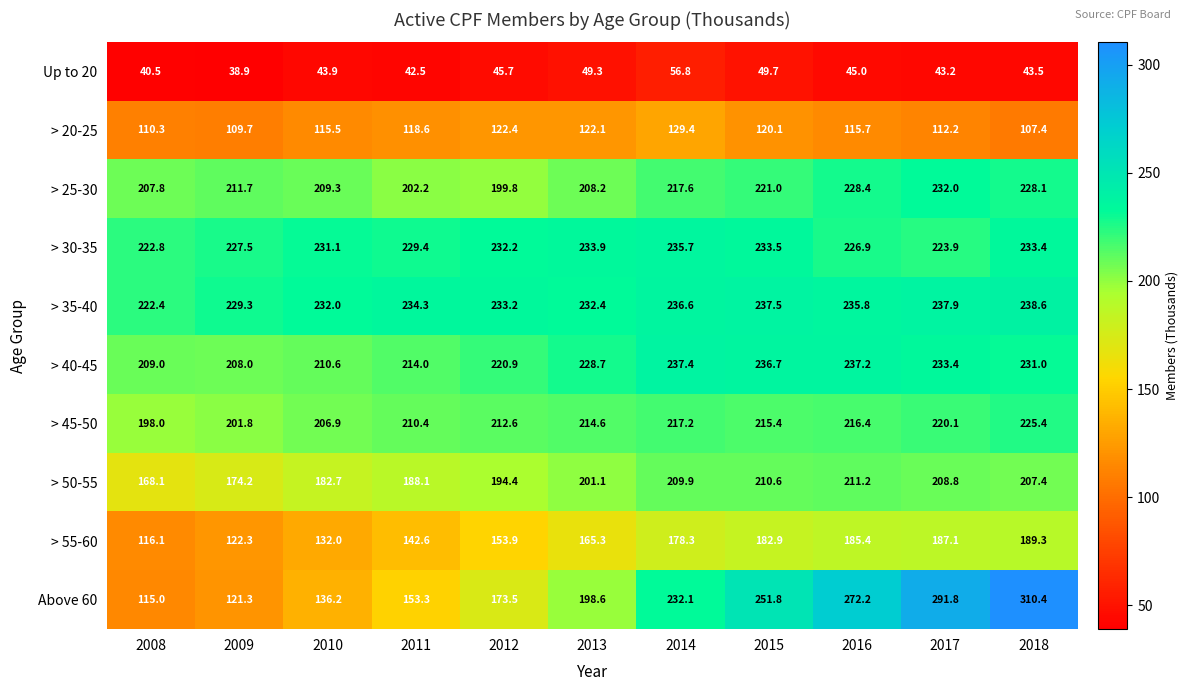

At 2009, list the series in order from largest to smallest.

> 35-40, > 30-35, > 25-30, > 40-45, > 45-50, > 50-55, > 55-60, Above 60, > 20-25, Up to 20